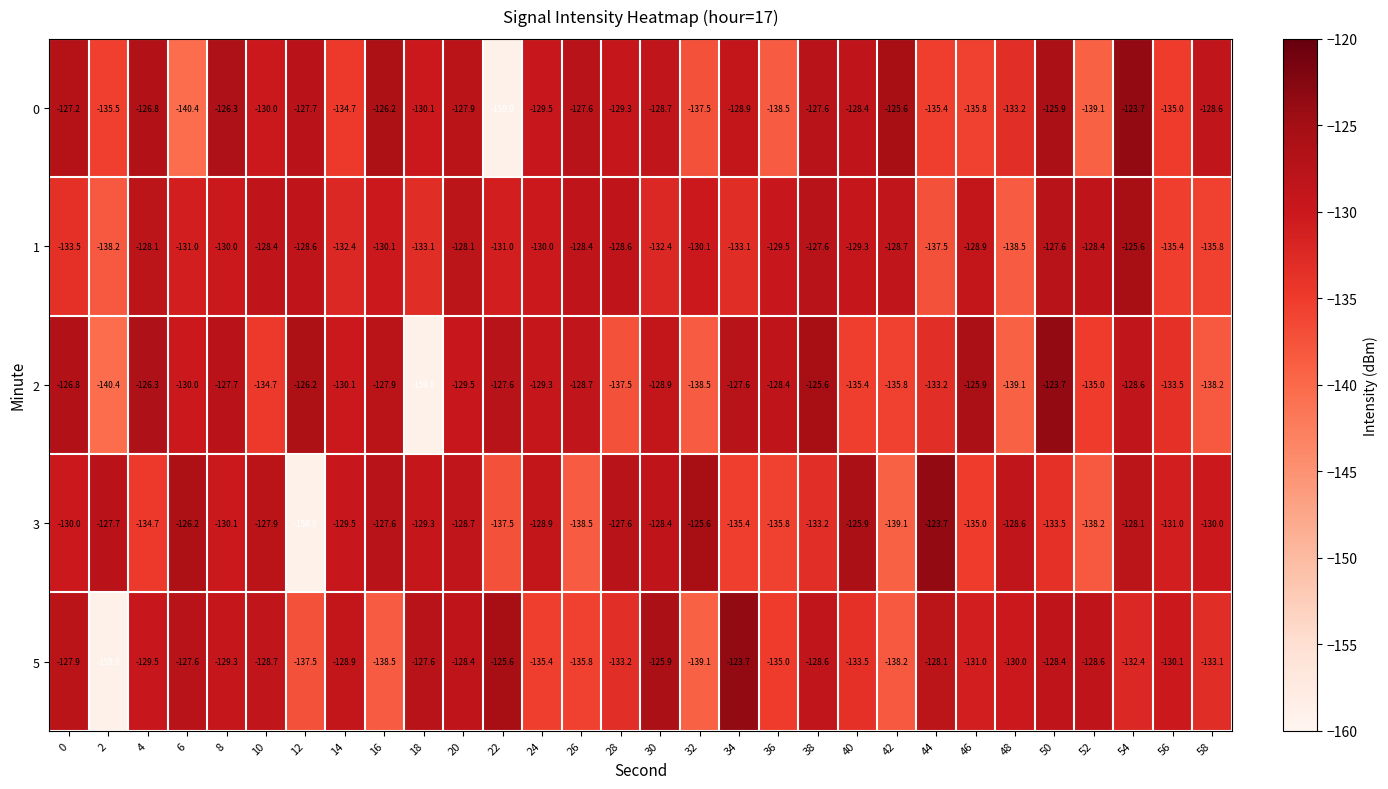

How many categories are shown in the chart?

30